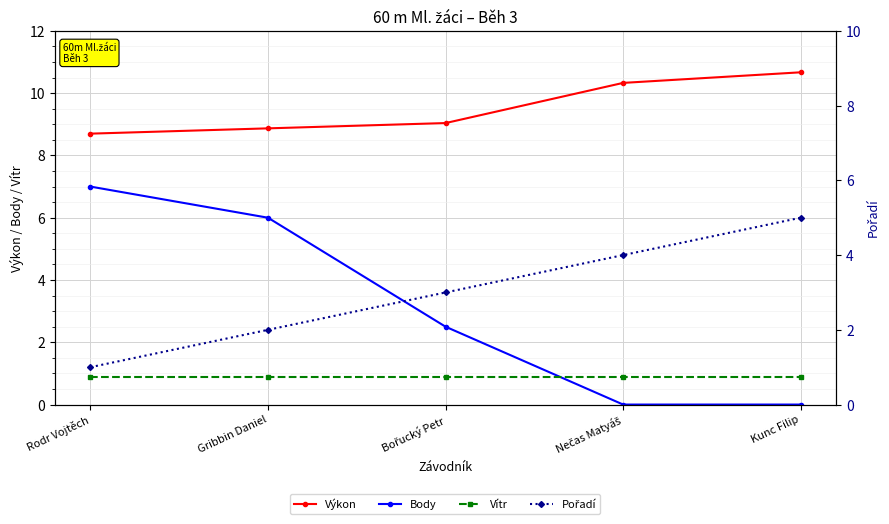

Reading left to right, transcribe all the data shown in this chart.

Výkon: 8.7	8.9	9.0	10.3	10.7
Body: 7.0	6.0	2.5	0.0	0.0
Vítr: 0.9	0.9	0.9	0.9	0.9
Pořadí: 1.0	2.0	3.0	4.0	5.0